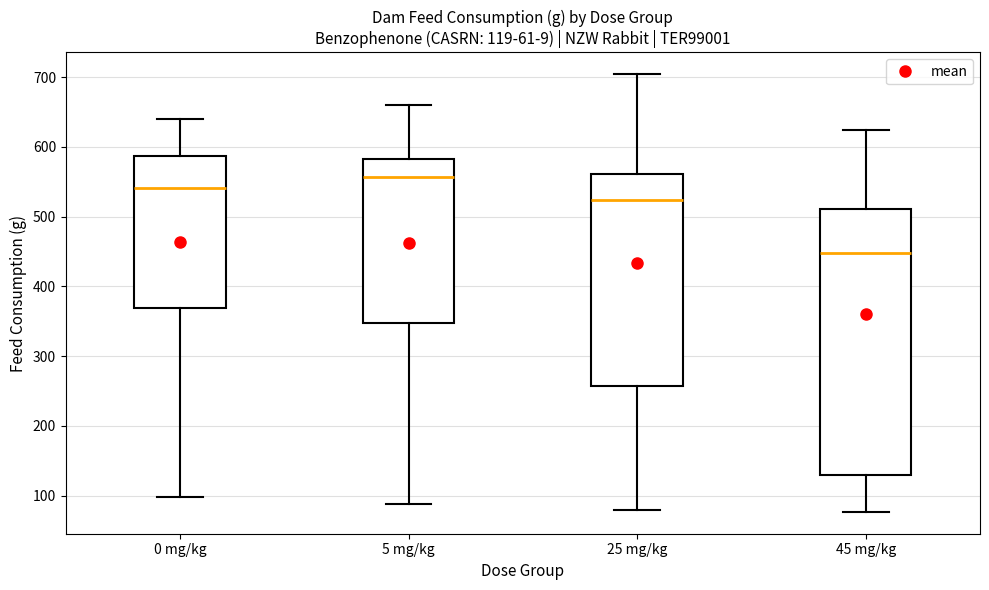

Which box has the highest median line?

5 mg/kg